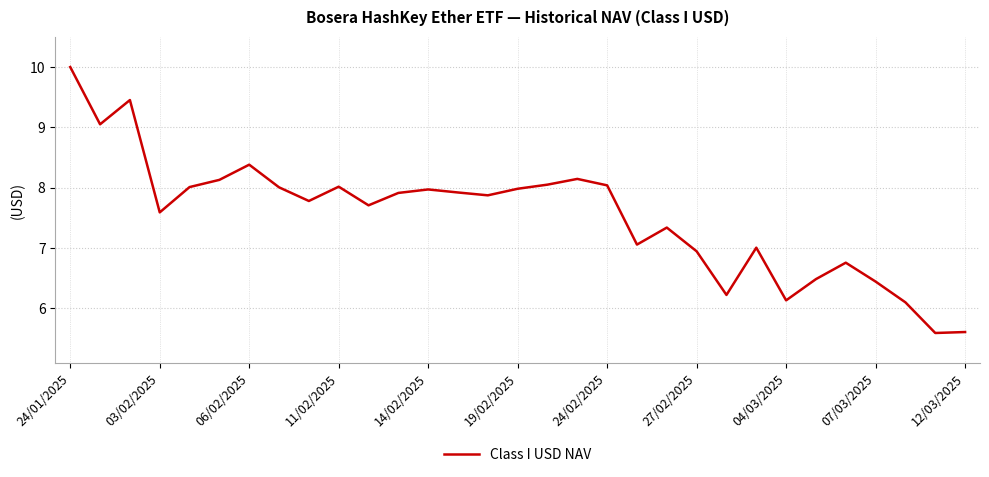

Does the chart display data point markers on the line(s)?

No